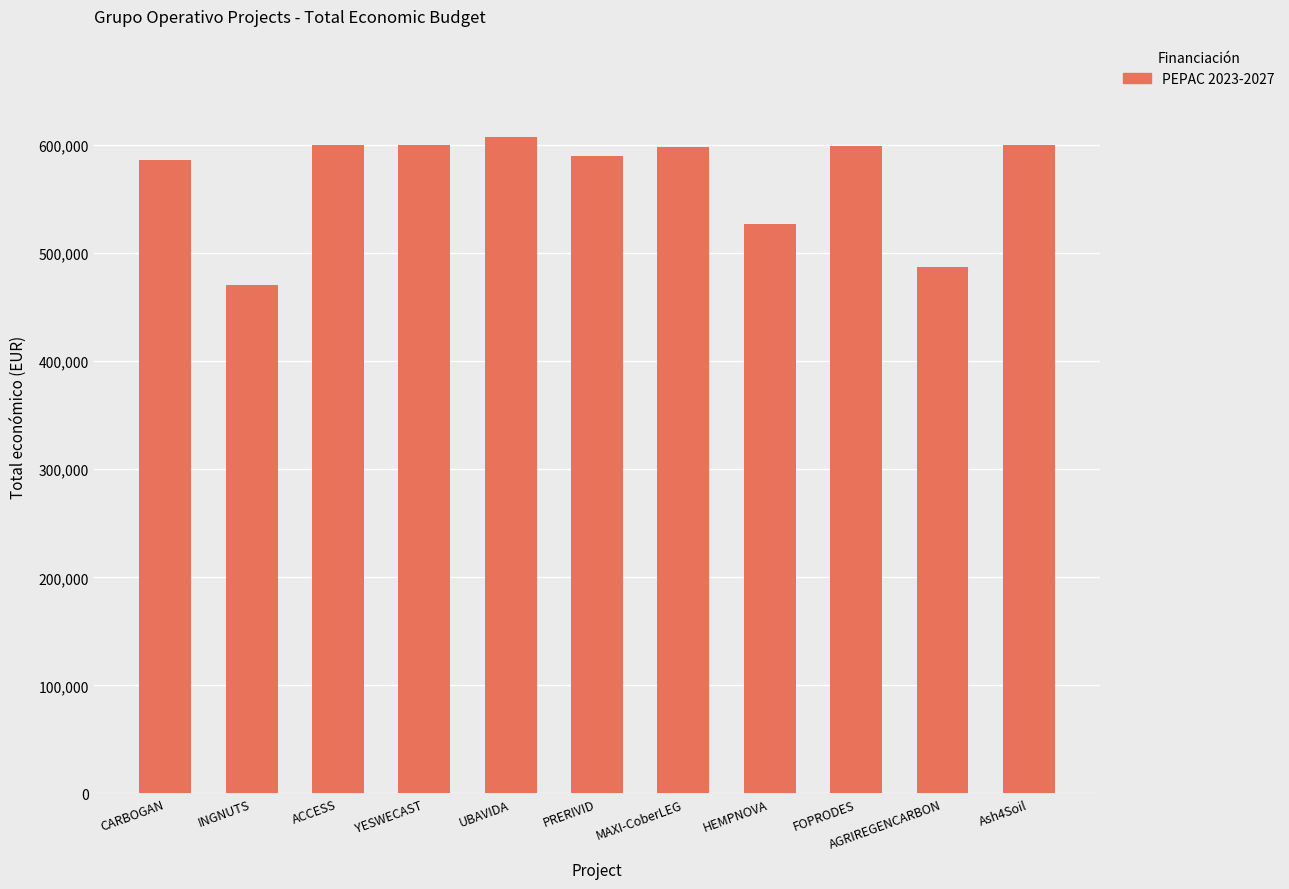

Does the chart contain stacked bars?

No